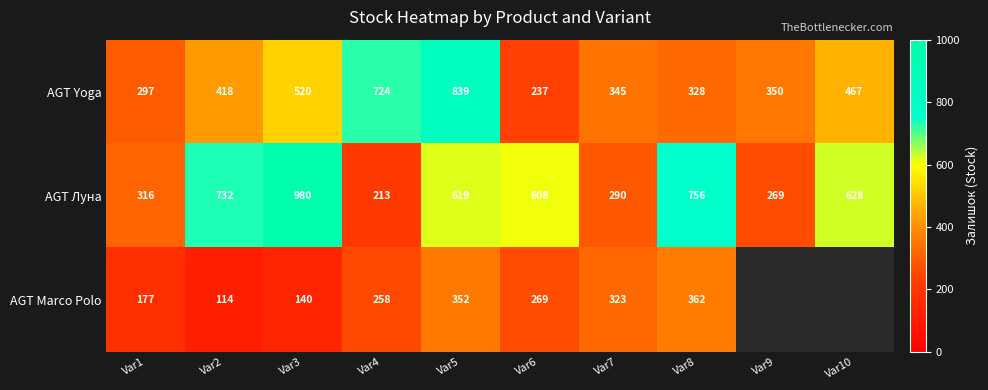

Rank the series at Var7 from lowest to highest value.

AGT Луна, AGT Marco Polo, AGT Yoga